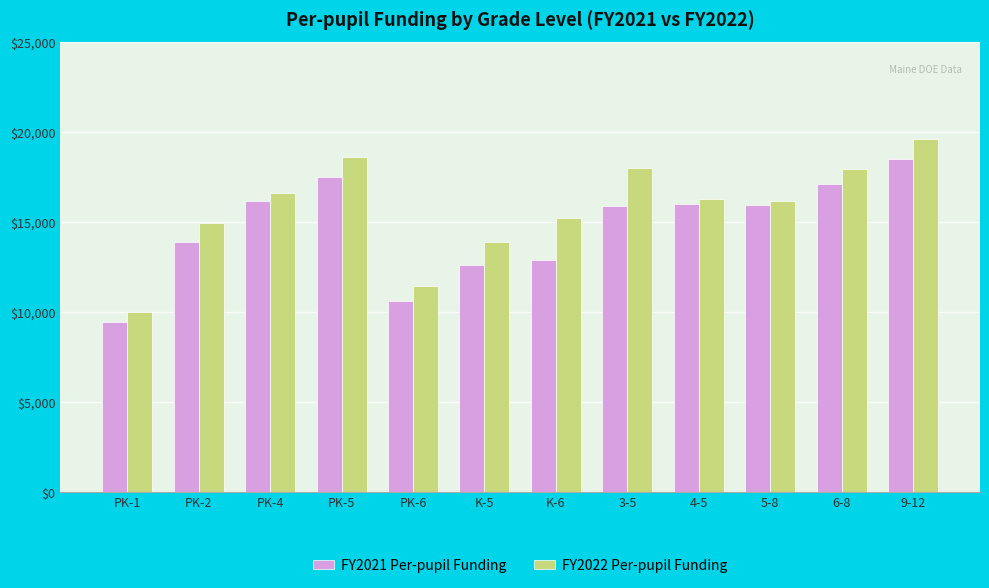

At which category is the sum across all series the highest?

9-12